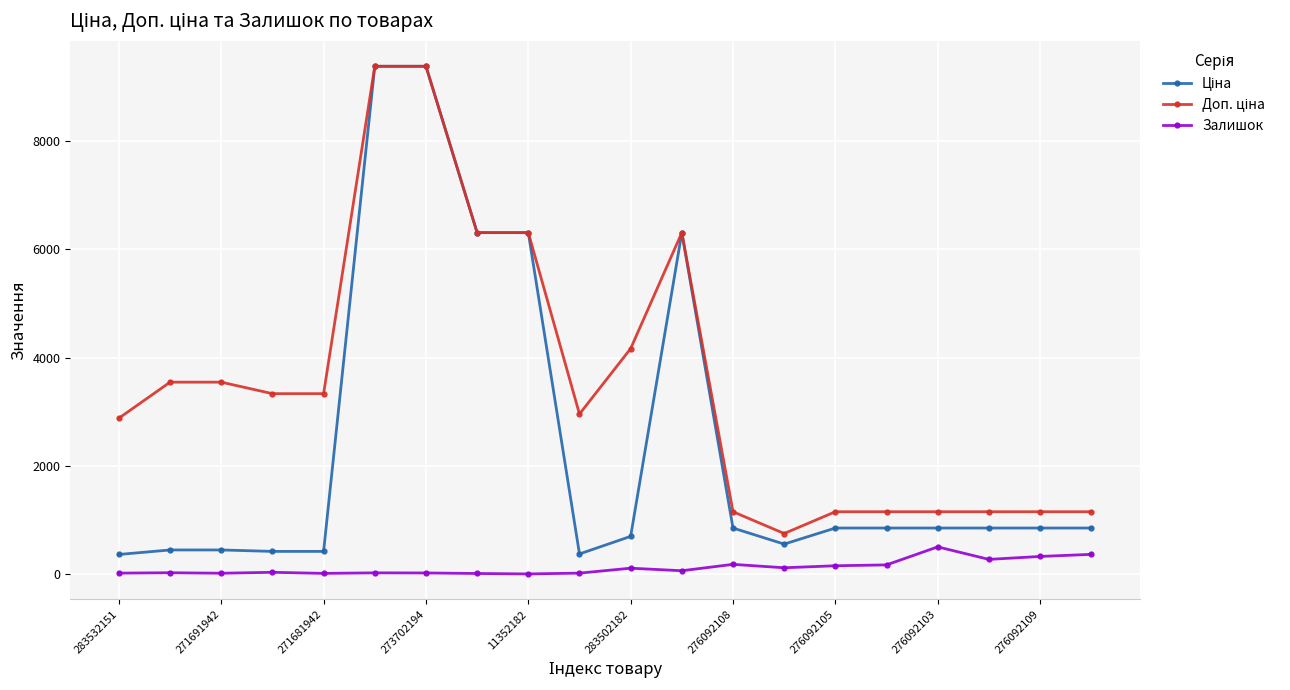

What is the greatest value displayed?

9384.0